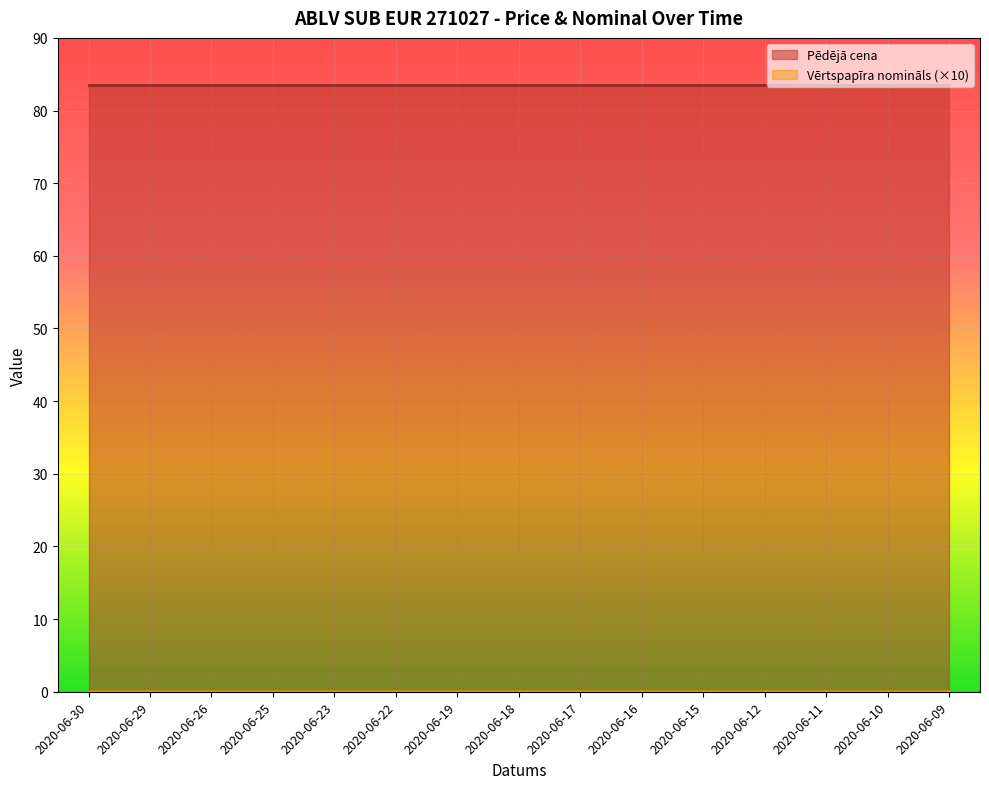

Rank the series by their maximum value, from highest to lowest.

Pēdējā cena, Vērtspapīra nomināls